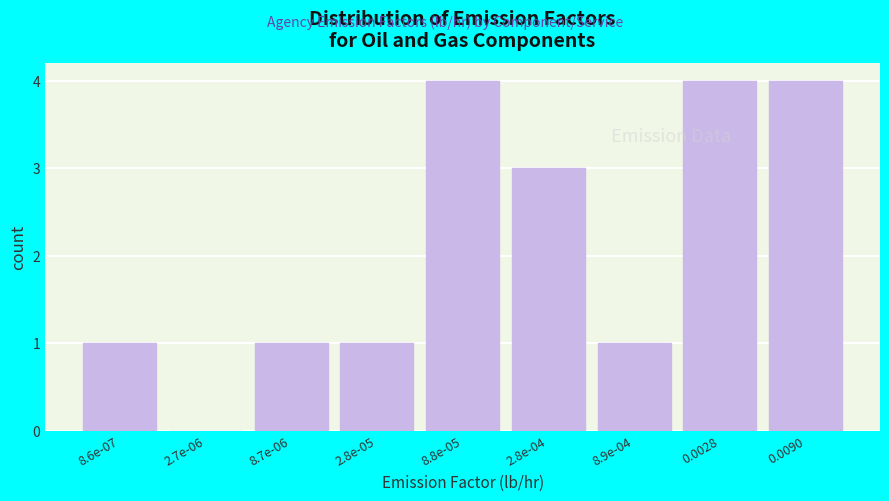

Reading left to right, extract all data points from this chart.

8.6e-07=1	2.7e-06=0	8.7e-06=1	2.8e-05=1	8.8e-05=4	2.8e-04=3	8.9e-04=1	0.0028=4	0.0090=4